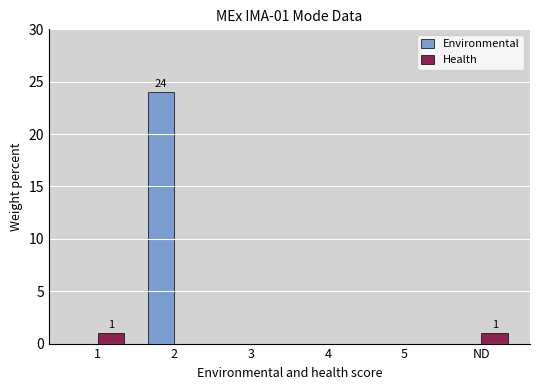

What is the maximum value shown in the chart?

24